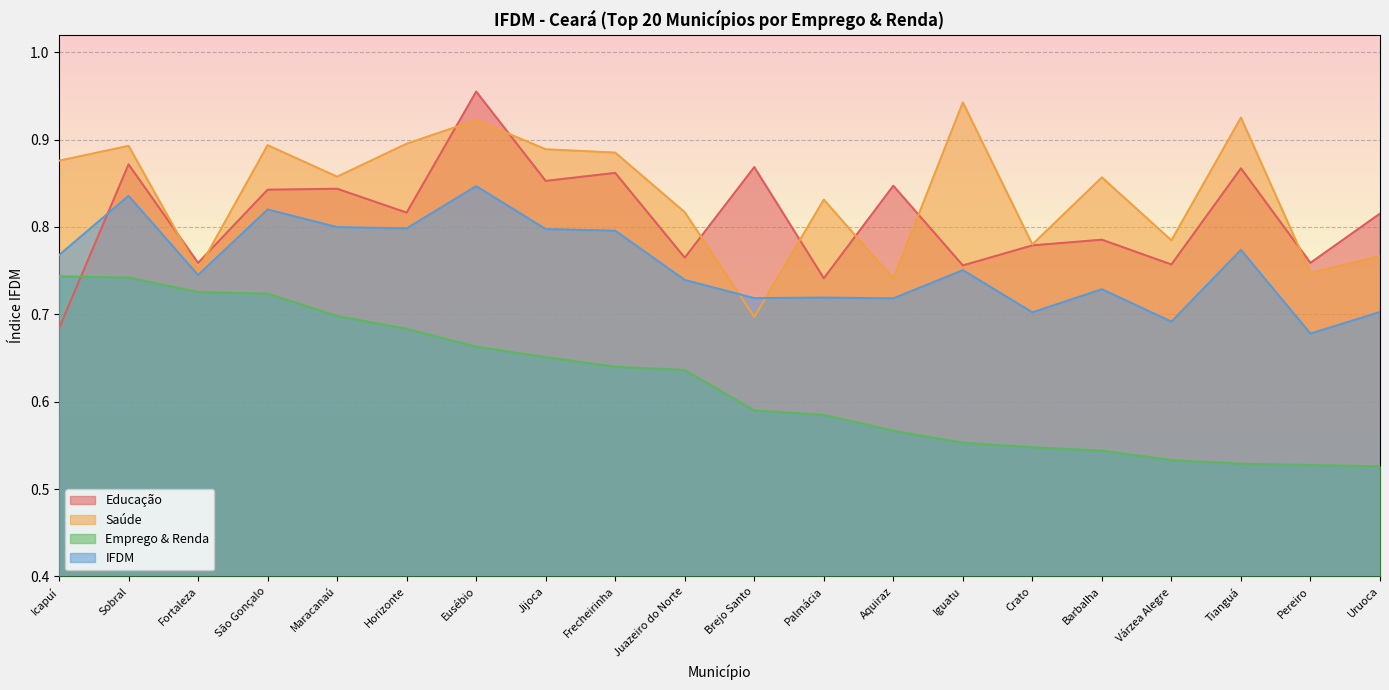

The Educação series shows 0.8 at Maracanaú. True or false?

True